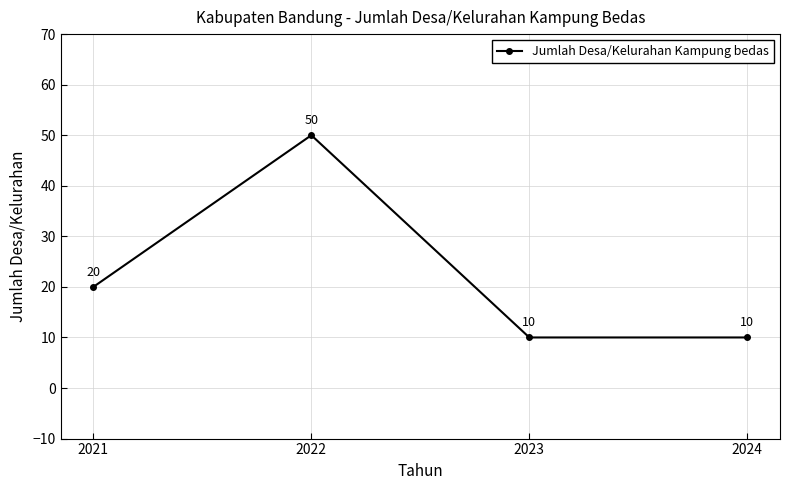

Which has a higher value, 2021 or 2023?

2021